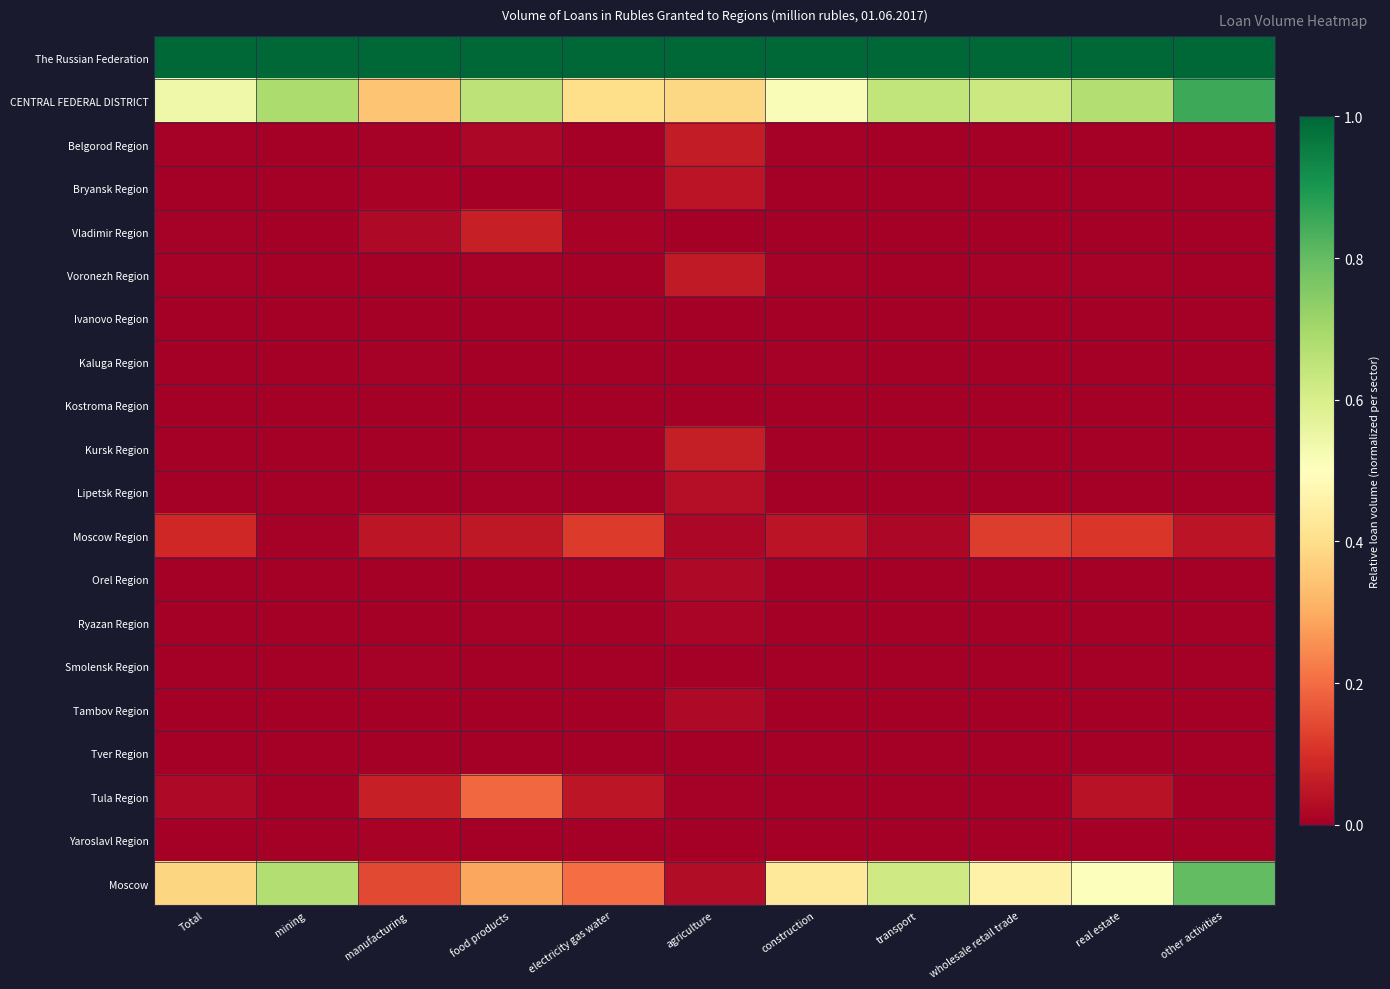

Reading left to right, list all the values displayed in this chart.

The Russian Federation: Total=1.0	mining=1.0	manufacturing=1.0	food products=1.0	electricity gas water=1.0	agriculture=1.0	construction=1.0	transport=1.0	wholesale retail trade=1.0	real estate=1.0	other activities=1.0
CENTRAL FEDERAL DISTRICT: Total=0.5	mining=0.7	manufacturing=0.3	food products=0.7	electricity gas water=0.4	agriculture=0.4	construction=0.5	transport=0.6	wholesale retail trade=0.6	real estate=0.7	other activities=0.9
Belgorod Region: Total=0.0	mining=0.0	manufacturing=0.0	food products=0.0	electricity gas water=0.0	agriculture=0.1	construction=0.0	transport=0.0	wholesale retail trade=0.0	real estate=0.0	other activities=0.0
Bryansk Region: Total=0.0	mining=0.0	manufacturing=0.0	food products=0.0	electricity gas water=0.0	agriculture=0.0	construction=0.0	transport=0.0	wholesale retail trade=0.0	real estate=0.0	other activities=0.0
Vladimir Region: Total=0.0	mining=0.0	manufacturing=0.0	food products=0.1	electricity gas water=0.0	agriculture=0.0	construction=0.0	transport=0.0	wholesale retail trade=0.0	real estate=0.0	other activities=0.0
Voronezh Region: Total=0.0	mining=0.0	manufacturing=0.0	food products=0.0	electricity gas water=0.0	agriculture=0.1	construction=0.0	transport=0.0	wholesale retail trade=0.0	real estate=0.0	other activities=0.0
Ivanovo Region: Total=0.0	mining=0.0	manufacturing=0.0	food products=0.0	electricity gas water=0.0	agriculture=0.0	construction=0.0	transport=0.0	wholesale retail trade=0.0	real estate=0.0	other activities=0.0
Kaluga Region: Total=0.0	mining=0.0	manufacturing=0.0	food products=0.0	electricity gas water=0.0	agriculture=0.0	construction=0.0	transport=0.0	wholesale retail trade=0.0	real estate=0.0	other activities=0.0
Kostroma Region: Total=0.0	mining=0.0	manufacturing=0.0	food products=0.0	electricity gas water=0.0	agriculture=0.0	construction=0.0	transport=0.0	wholesale retail trade=0.0	real estate=0.0	other activities=0.0
Kursk Region: Total=0.0	mining=0.0	manufacturing=0.0	food products=0.0	electricity gas water=0.0	agriculture=0.1	construction=0.0	transport=0.0	wholesale retail trade=0.0	real estate=0.0	other activities=0.0
Lipetsk Region: Total=0.0	mining=0.0	manufacturing=0.0	food products=0.0	electricity gas water=0.0	agriculture=0.0	construction=0.0	transport=0.0	wholesale retail trade=0.0	real estate=0.0	other activities=0.0
Moscow Region: Total=0.1	mining=0.0	manufacturing=0.0	food products=0.1	electricity gas water=0.1	agriculture=0.0	construction=0.0	transport=0.0	wholesale retail trade=0.1	real estate=0.1	other activities=0.0
Orel Region: Total=0.0	mining=0.0	manufacturing=0.0	food products=0.0	electricity gas water=0.0	agriculture=0.0	construction=0.0	transport=0.0	wholesale retail trade=0.0	real estate=0.0	other activities=0.0
Ryazan Region: Total=0.0	mining=0.0	manufacturing=0.0	food products=0.0	electricity gas water=0.0	agriculture=0.0	construction=0.0	transport=0.0	wholesale retail trade=0.0	real estate=0.0	other activities=0.0
Smolensk Region: Total=0.0	mining=0.0	manufacturing=0.0	food products=0.0	electricity gas water=0.0	agriculture=0.0	construction=0.0	transport=0.0	wholesale retail trade=0.0	real estate=0.0	other activities=0.0
Tambov Region: Total=0.0	mining=0.0	manufacturing=0.0	food products=0.0	electricity gas water=0.0	agriculture=0.0	construction=0.0	transport=0.0	wholesale retail trade=0.0	real estate=0.0	other activities=0.0
Tver Region: Total=0.0	mining=0.0	manufacturing=0.0	food products=0.0	electricity gas water=0.0	agriculture=0.0	construction=0.0	transport=0.0	wholesale retail trade=0.0	real estate=0.0	other activities=0.0
Tula Region: Total=0.0	mining=0.0	manufacturing=0.1	food products=0.2	electricity gas water=0.0	agriculture=0.0	construction=0.0	transport=0.0	wholesale retail trade=0.0	real estate=0.0	other activities=0.0
Yaroslavl Region: Total=0.0	mining=0.0	manufacturing=0.0	food products=0.0	electricity gas water=0.0	agriculture=0.0	construction=0.0	transport=0.0	wholesale retail trade=0.0	real estate=0.0	other activities=0.0
Moscow: Total=0.4	mining=0.7	manufacturing=0.1	food products=0.3	electricity gas water=0.2	agriculture=0.0	construction=0.4	transport=0.6	wholesale retail trade=0.5	real estate=0.5	other activities=0.8